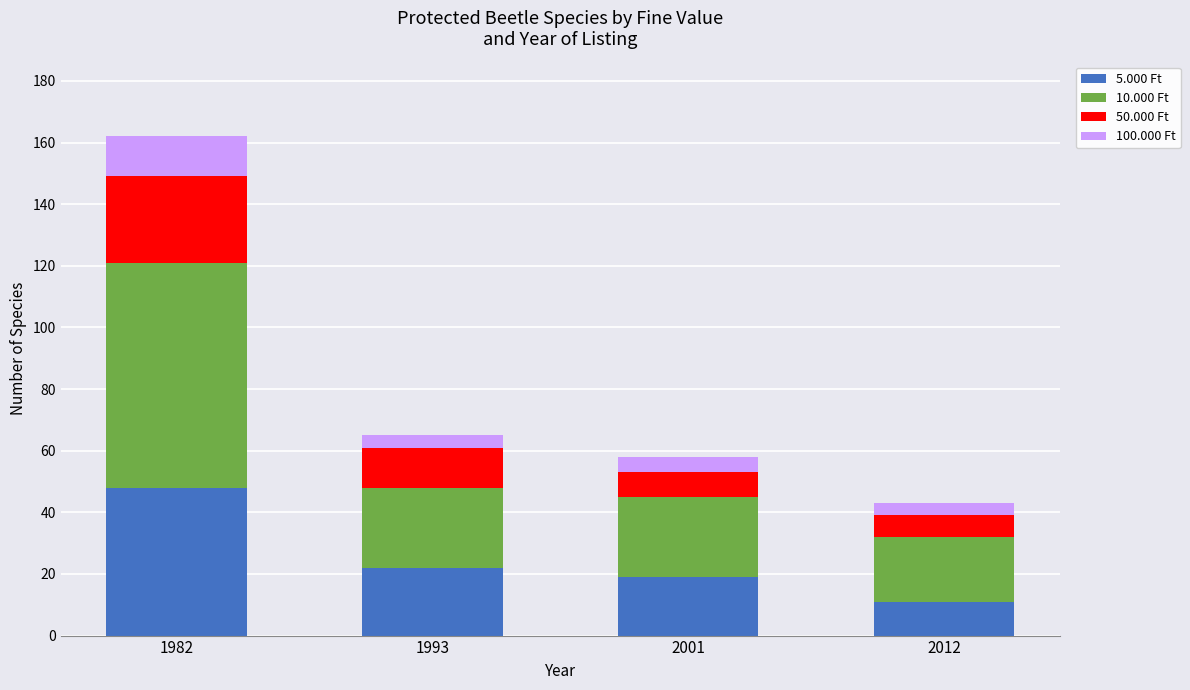

Is it true that 5.000 Ft equals 19 at 2001?

True